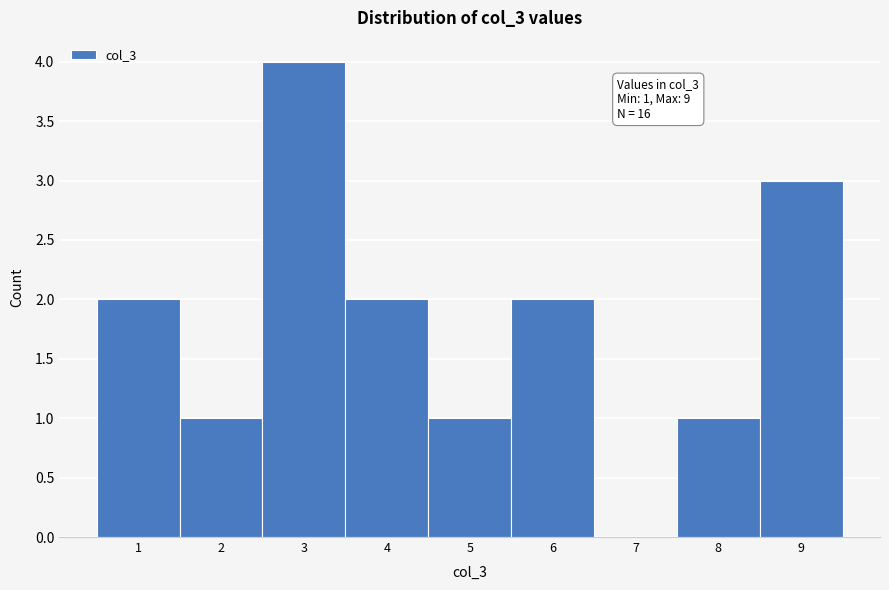

Reading right to left, what are all the values shown in this chart?

9=3	8=1	7=0	6=2	5=1	4=2	3=4	2=1	1=2